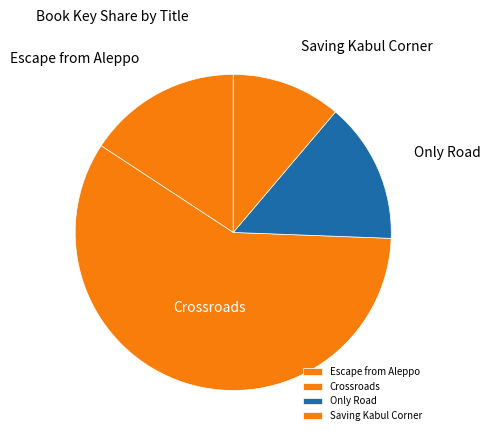

Does Only Road account for over 50% of the chart?

No